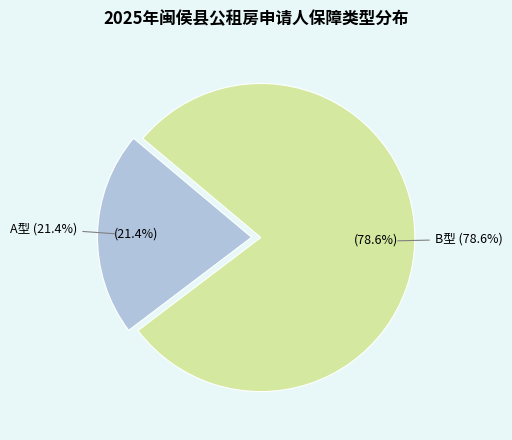

To the nearest percent, what is the difference between the largest and smallest slice percentages?

57%